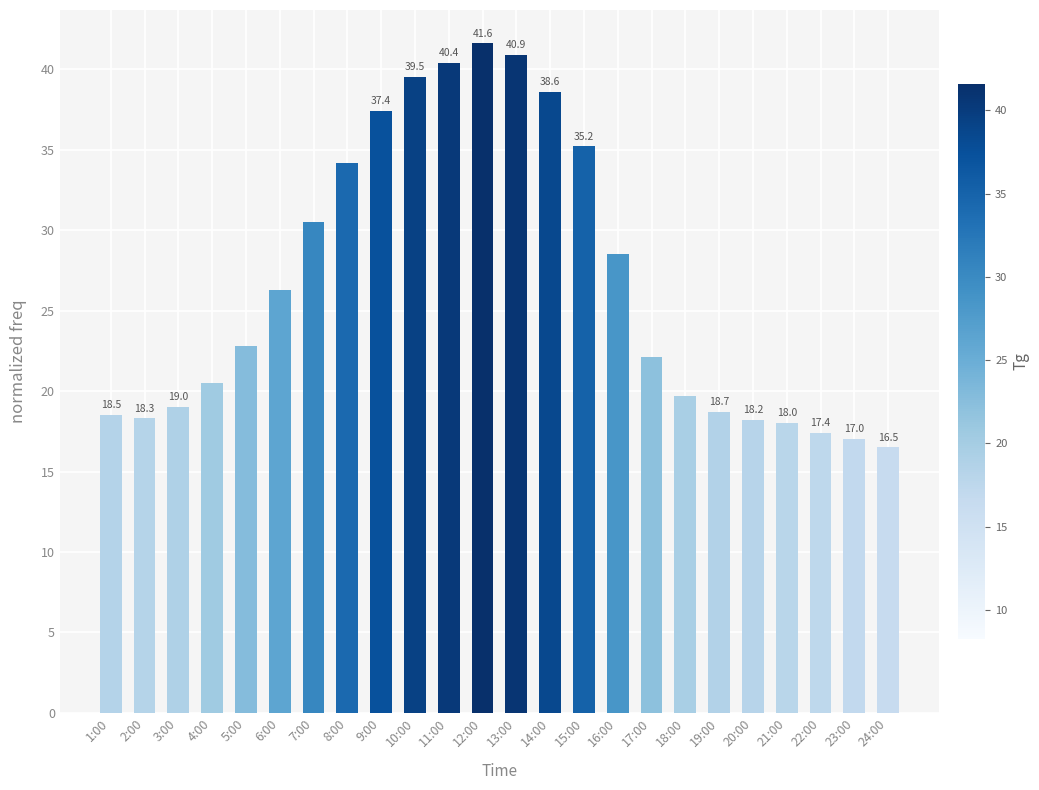

Count the number of values greater than 22.

13